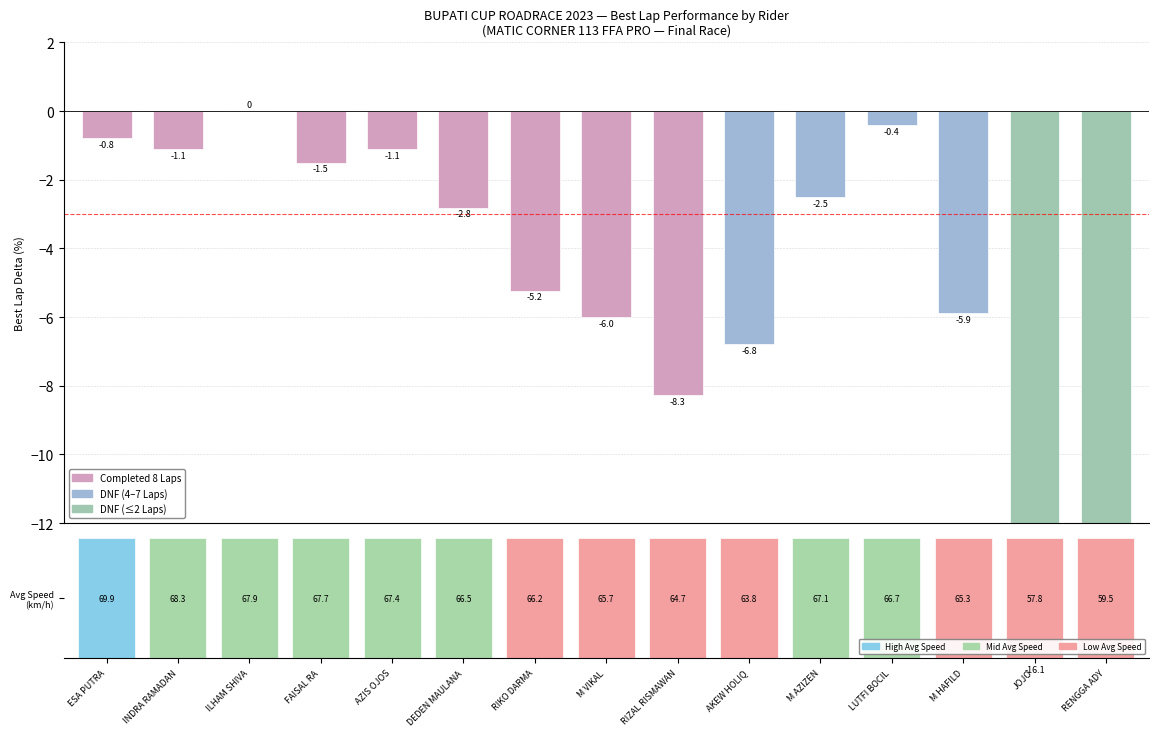

Rank the categories by value from highest to lowest.

ILHAM SHIVA, LUTFI BOCIL, ESA PUTRA, AZIS OJOS, INDRA RAMADAN, FAISAL RA, M AZIZEN, DEDEN MAULANA, RIKO DARMA, M HAFILD, M VIKAL, AKEW HOLIQ, RIZAL RISMAWAN, RENGGA ADY, JOJO